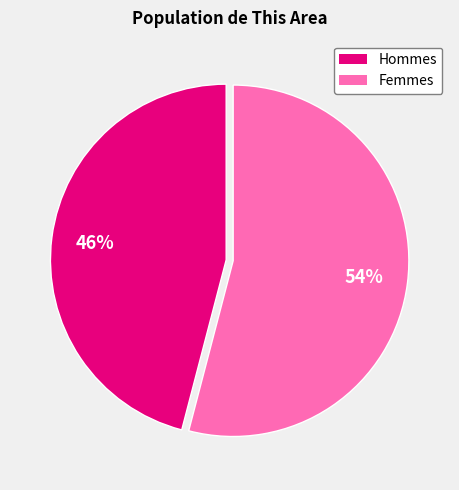

Does any single category account for the majority?

Yes